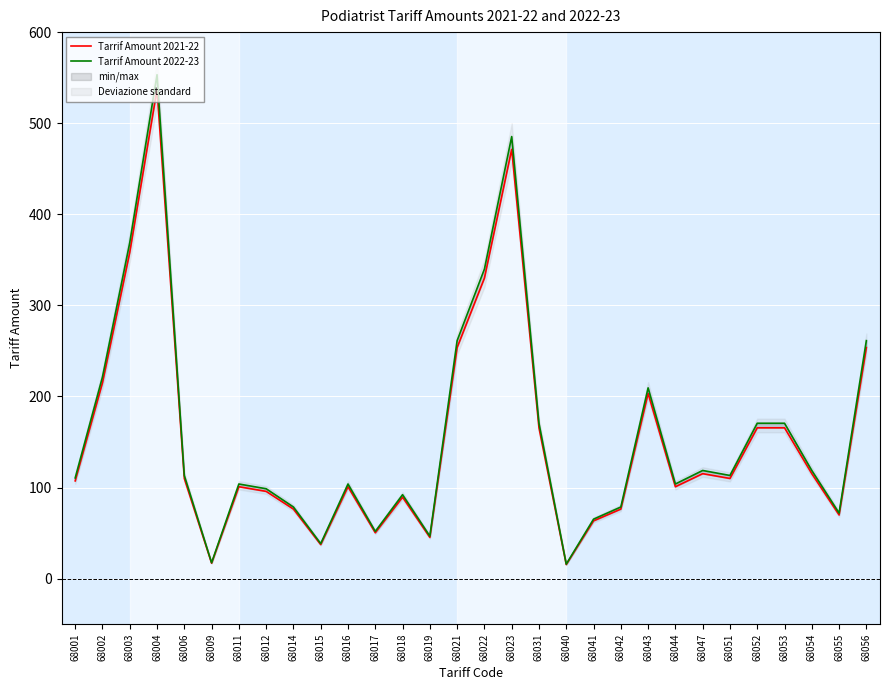

True or false: Tarrif Amount 2021-22 and Tarrif Amount 2022-23 cross at least once.

False